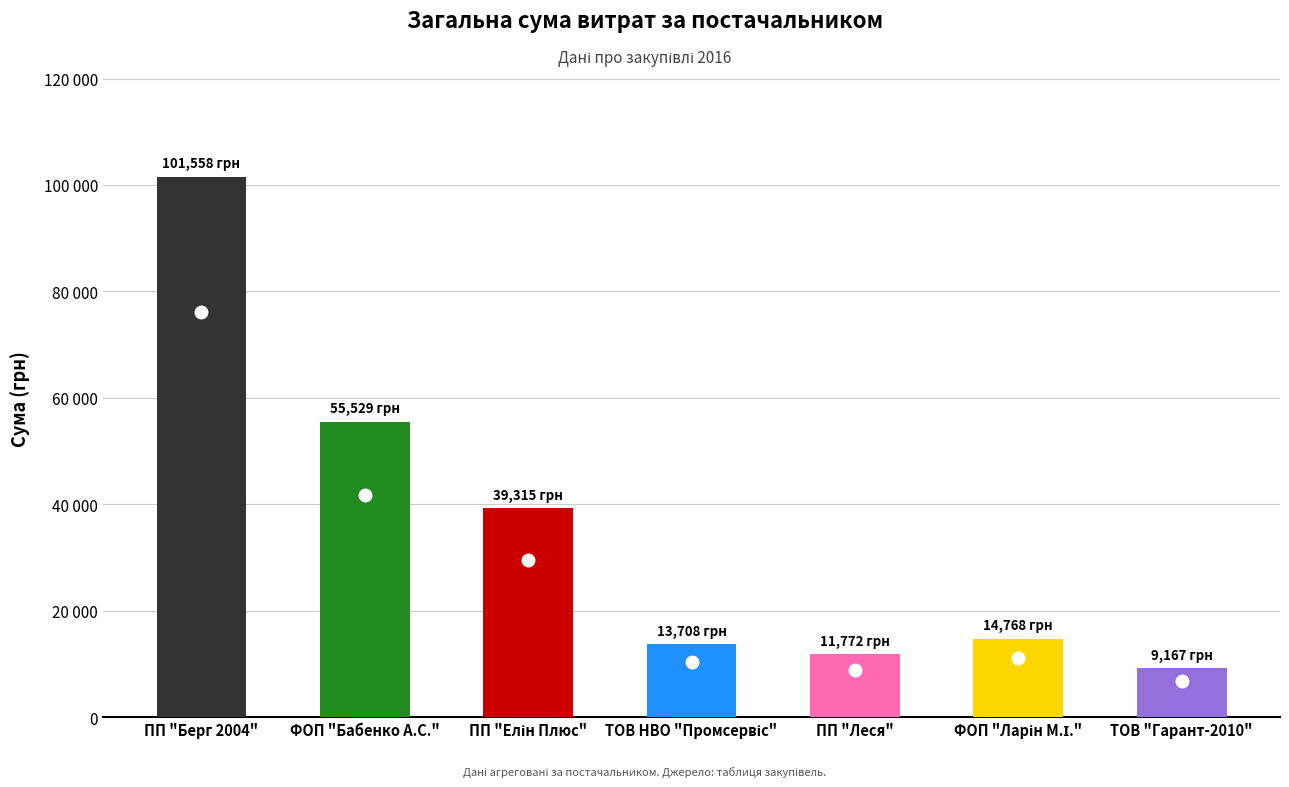

Which has a higher value, ФОП "Бабенко А.С." or ПП "Берг 2004"?

ПП "Берг 2004"